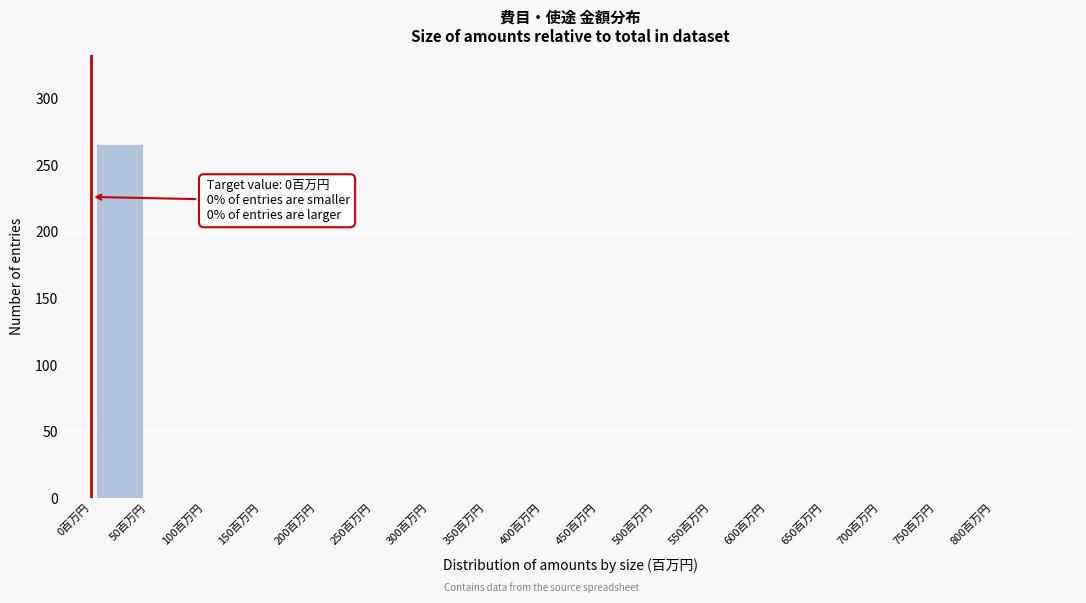

Which range on the x-axis has the tallest bar?

0 to 50